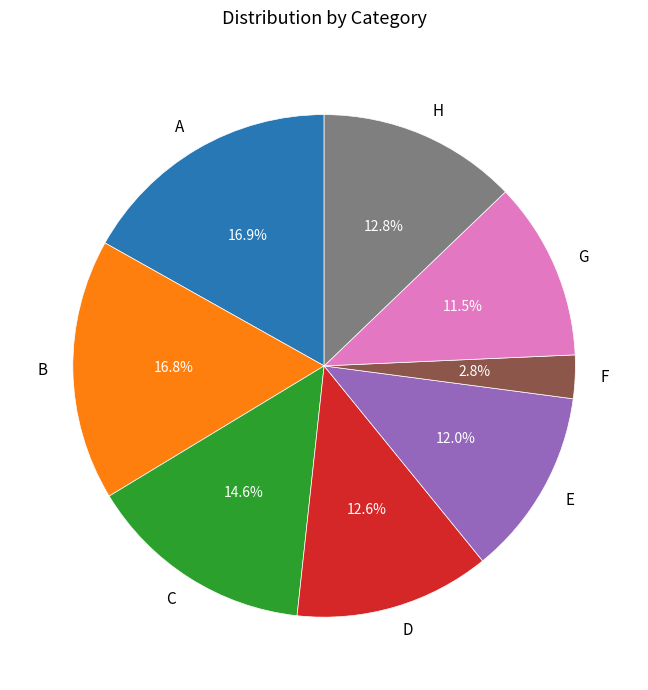

How many segments does this pie chart have?

8